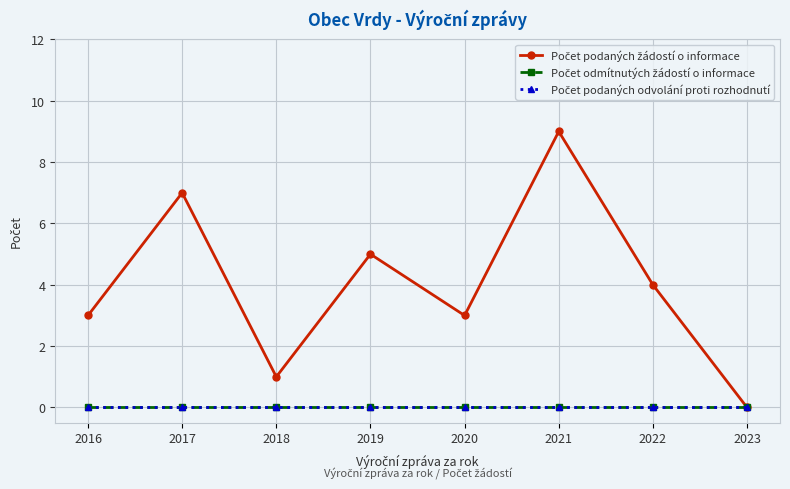

How many lines are shown in the chart?

3